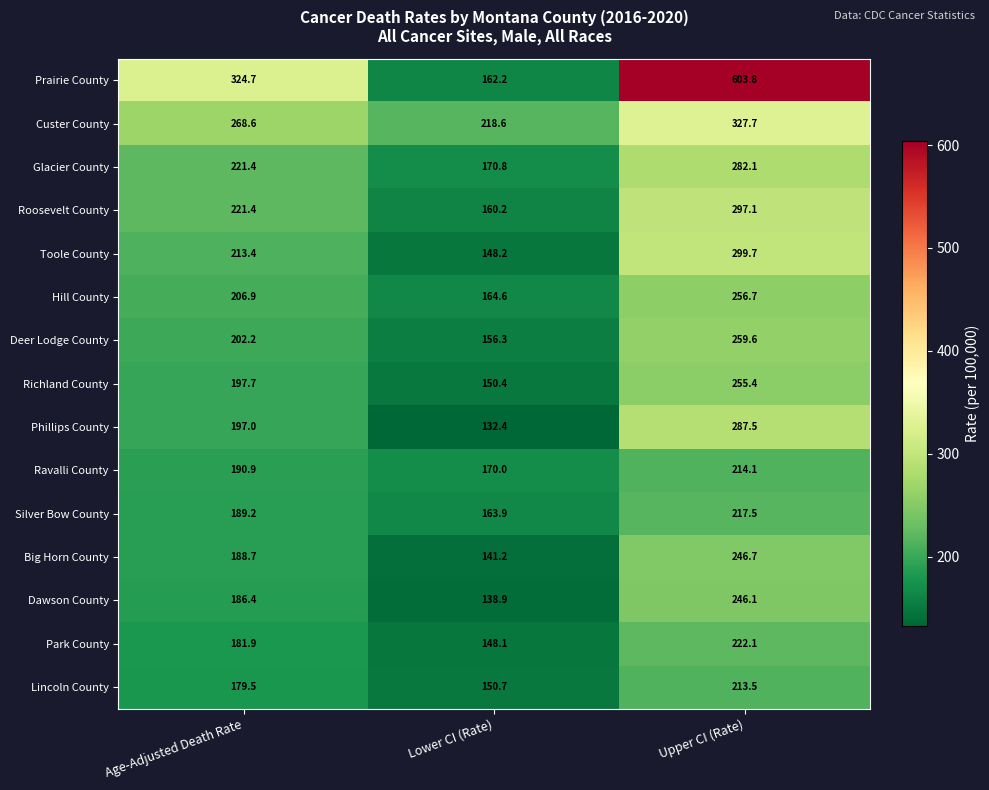

How many data points in Hill County are above 206?

2